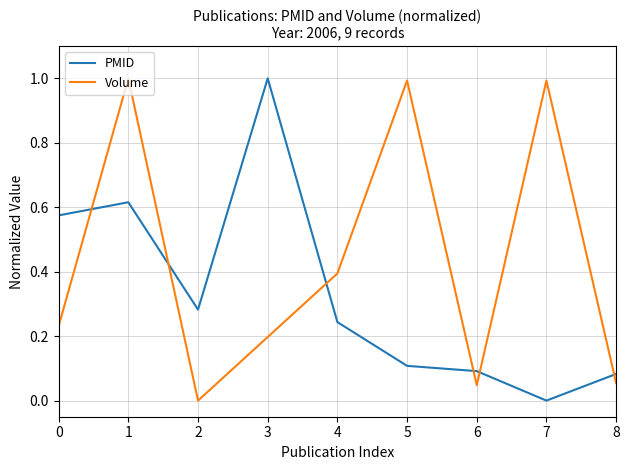

Which series changed the most between 2 and 8?

PMID